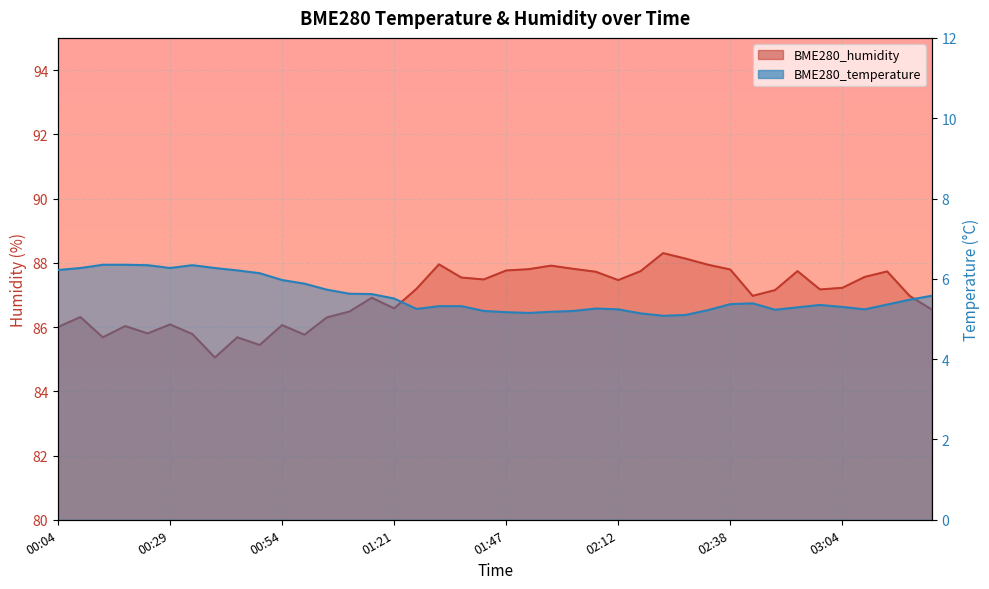

Is it true that BME280_humidity equals 87.7 at 02:53?

True